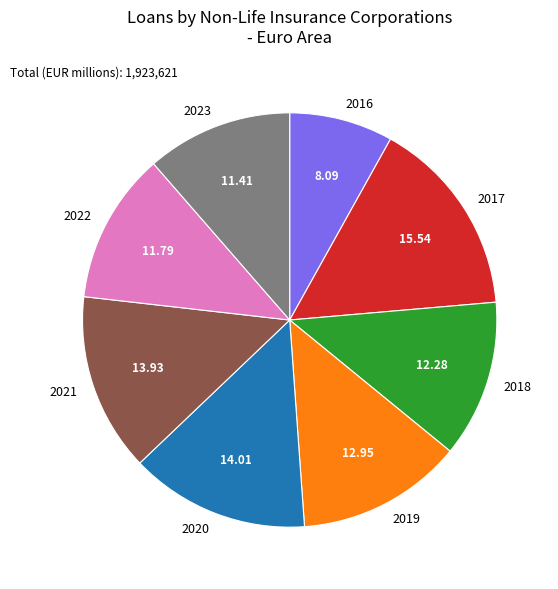

Is the sum of 2016 and 2020 greater than half?

No